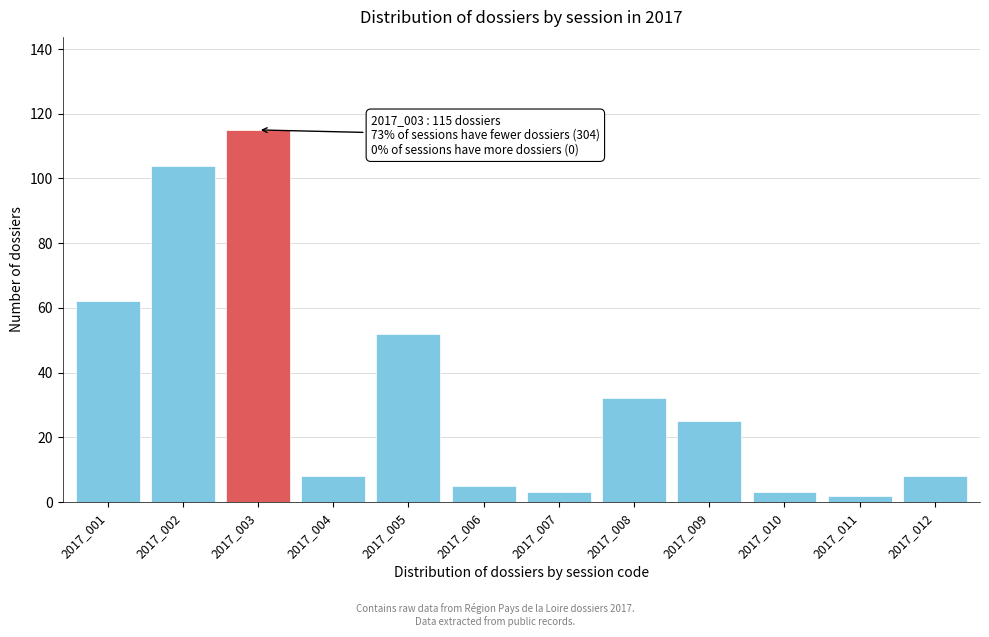

Reading right to left, extract all data points from this chart.

2017_012=8	2017_011=2	2017_010=3	2017_009=25	2017_008=32	2017_007=3	2017_006=5	2017_005=52	2017_004=8	2017_003=115	2017_002=104	2017_001=62